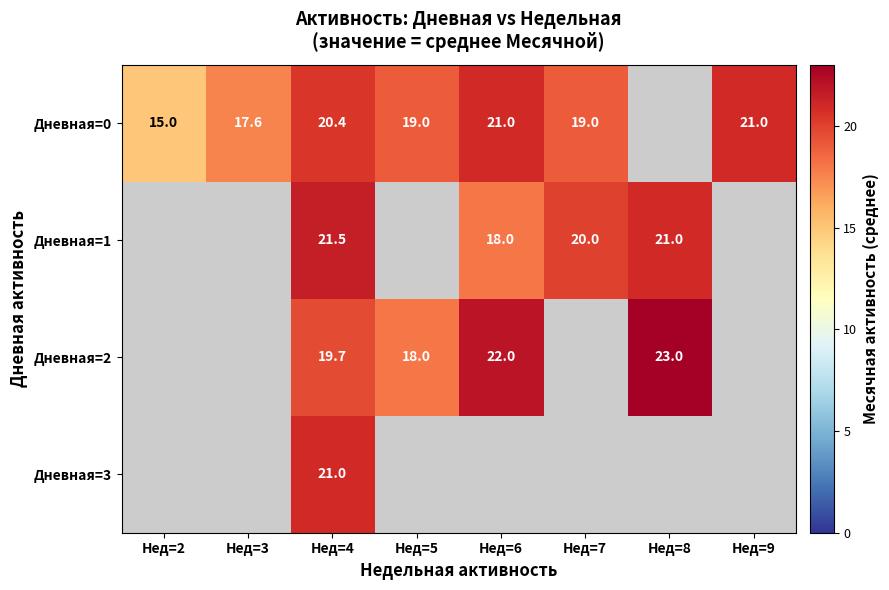

Rank the series at Нед=4 from highest to lowest value.

Дневная=1, Дневная=3, Дневная=0, Дневная=2